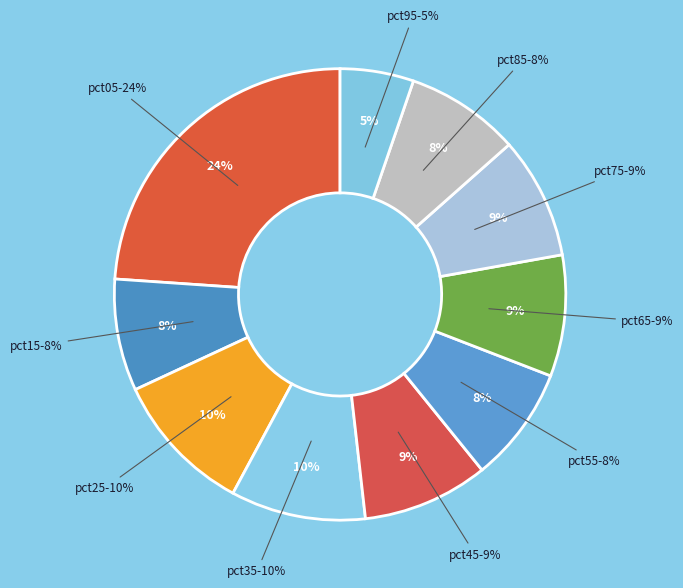

Which has a higher value, pct05 or pct25?

pct05